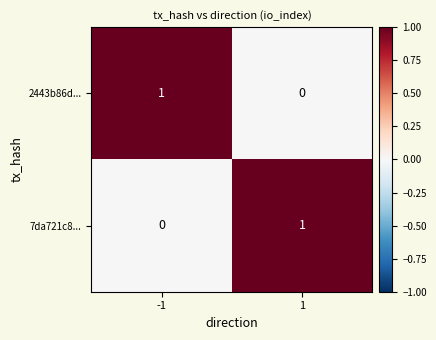

What is the maximum value shown in the chart?

1